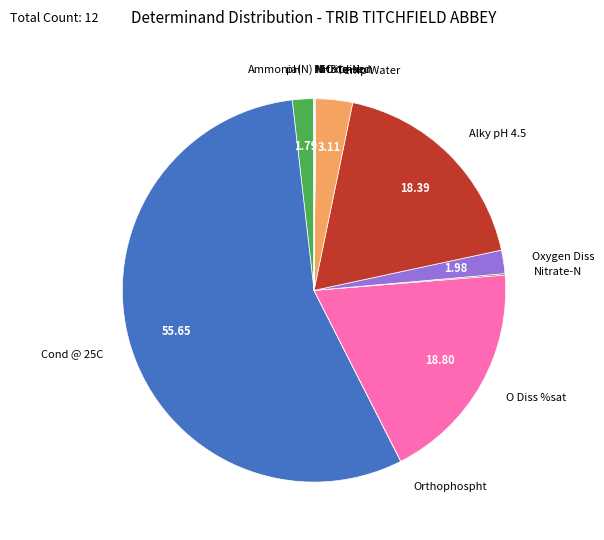

Which slice represents more than half of the pie?

Cond @ 25C